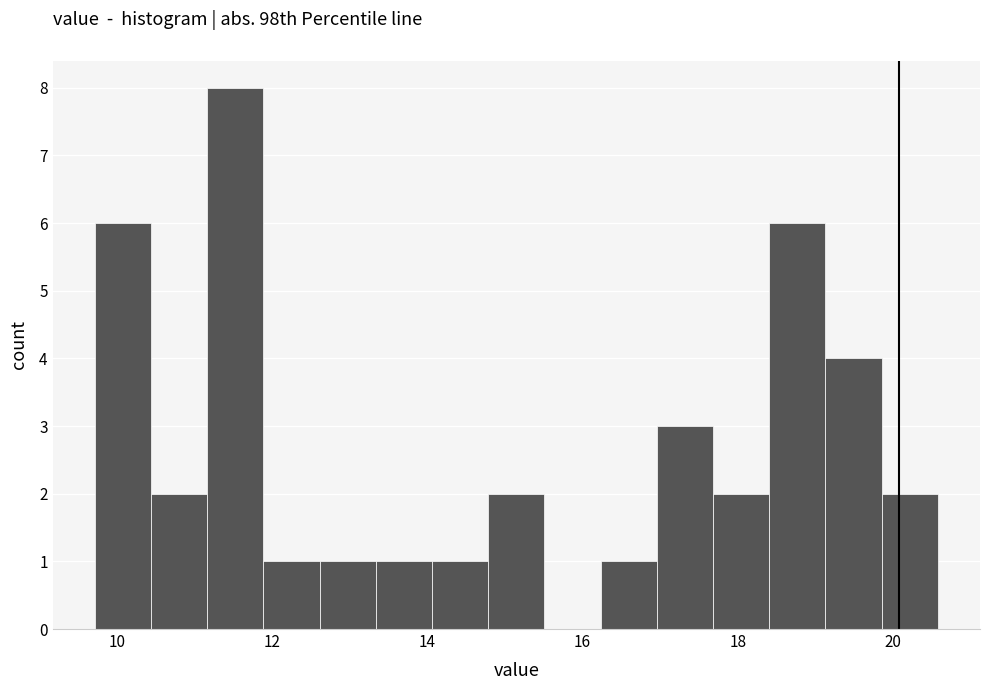

Around what value on the x-axis is the tallest bar? Give the approximate position of its centre, as read against the axis.

11.6